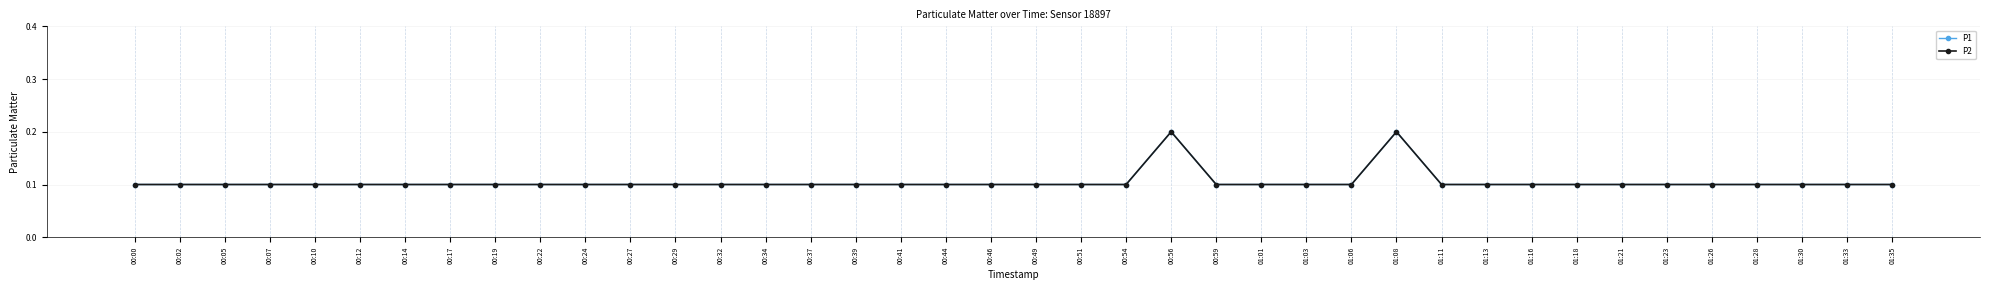

How many series are shown in this chart?

2